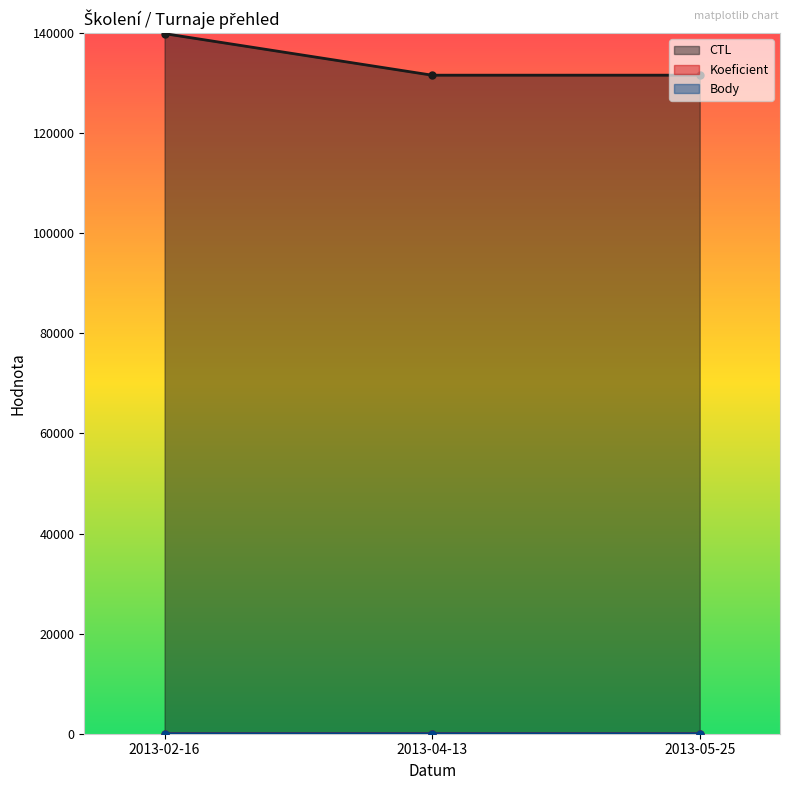

Which has a higher value, 2013-02-16 or 2013-04-13?

2013-02-16